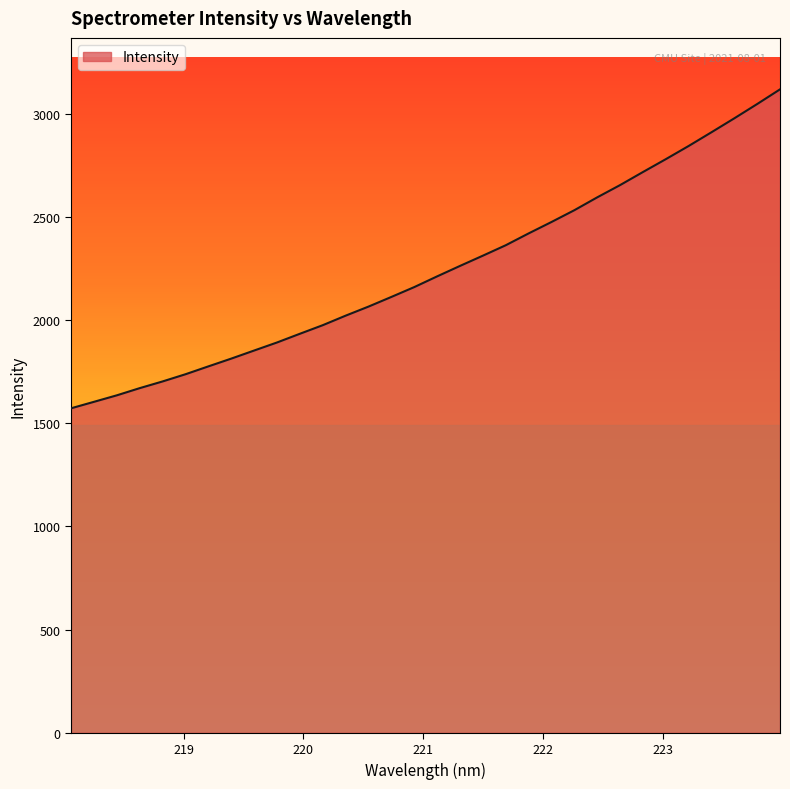

What is the minimum value shown in the chart?

1572.1